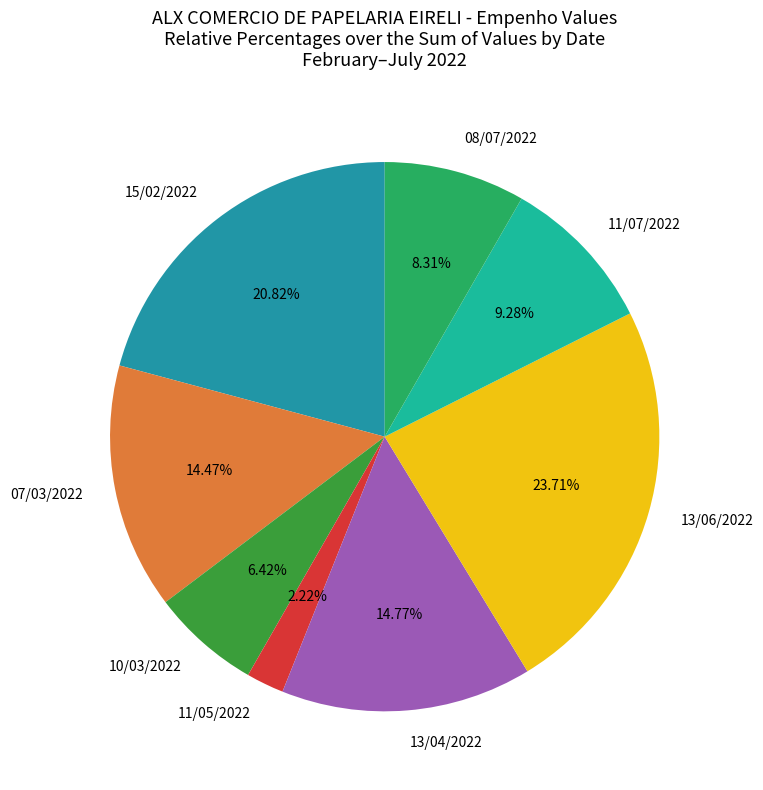

Does any single category account for the majority?

No